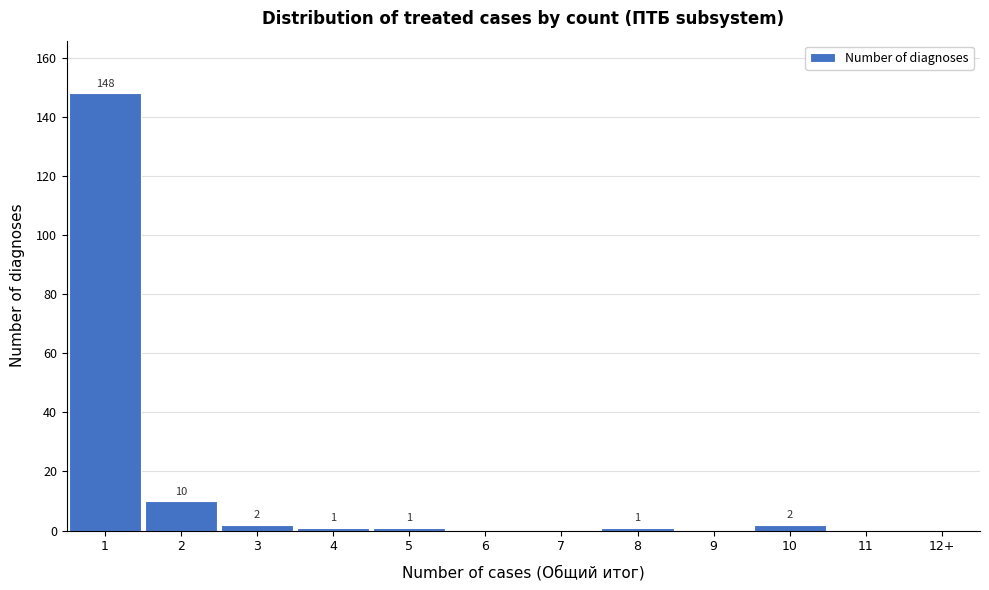

Reading left to right, extract all data points from this chart.

1=148	2=10	3=2	4=1	5=1	6=0	7=0	8=1	9=0	10=2	11=0	12+=0